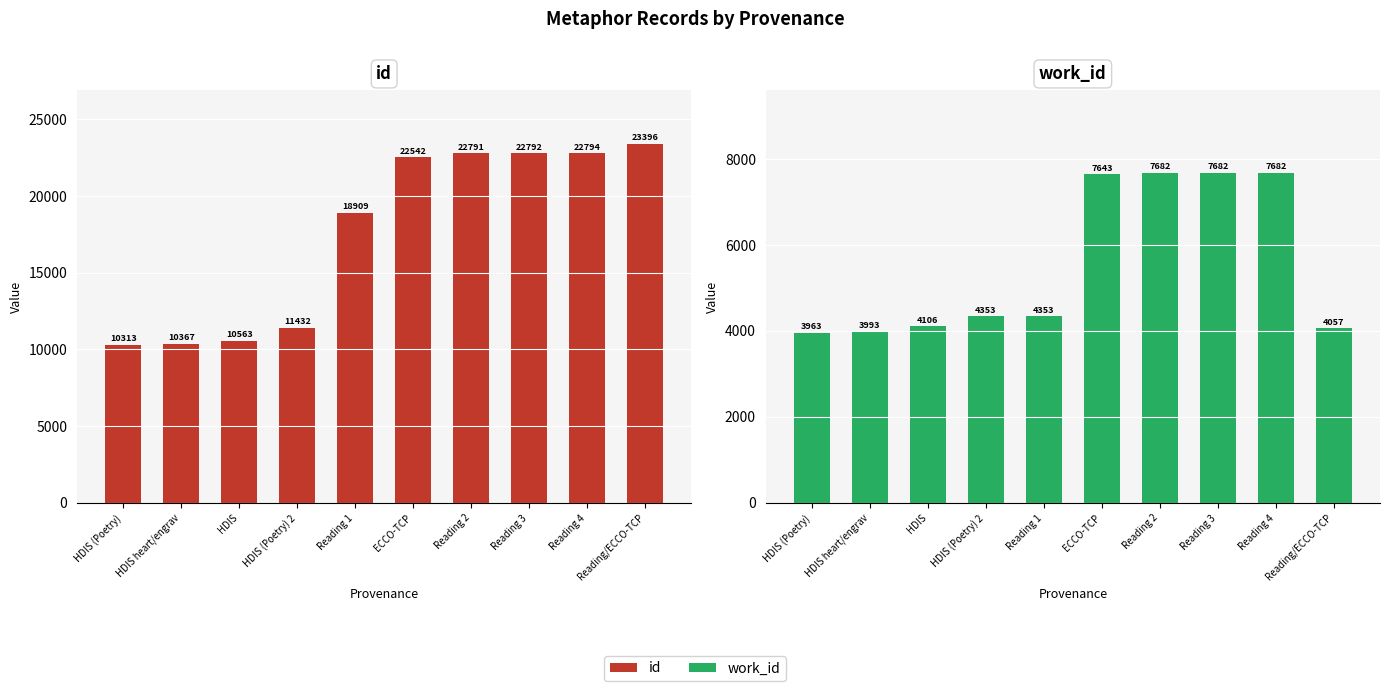

What is the greatest value displayed?

23396